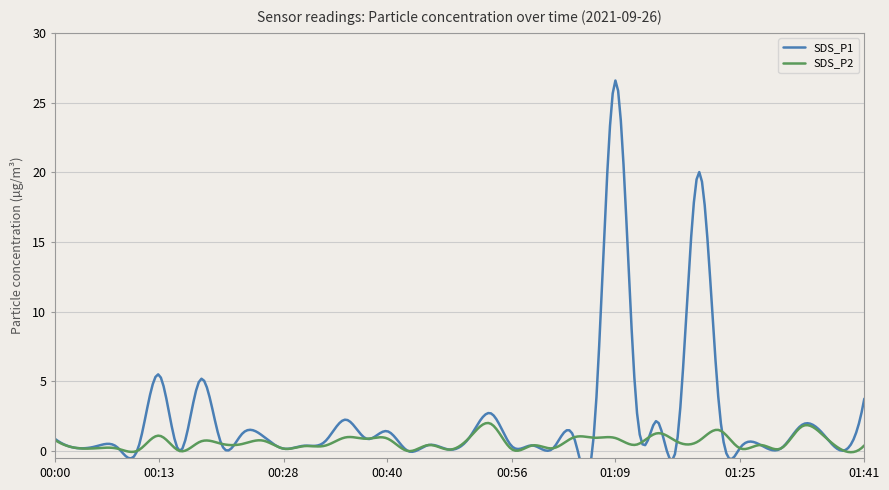

What is the total value across all series at 00:40?

2.3